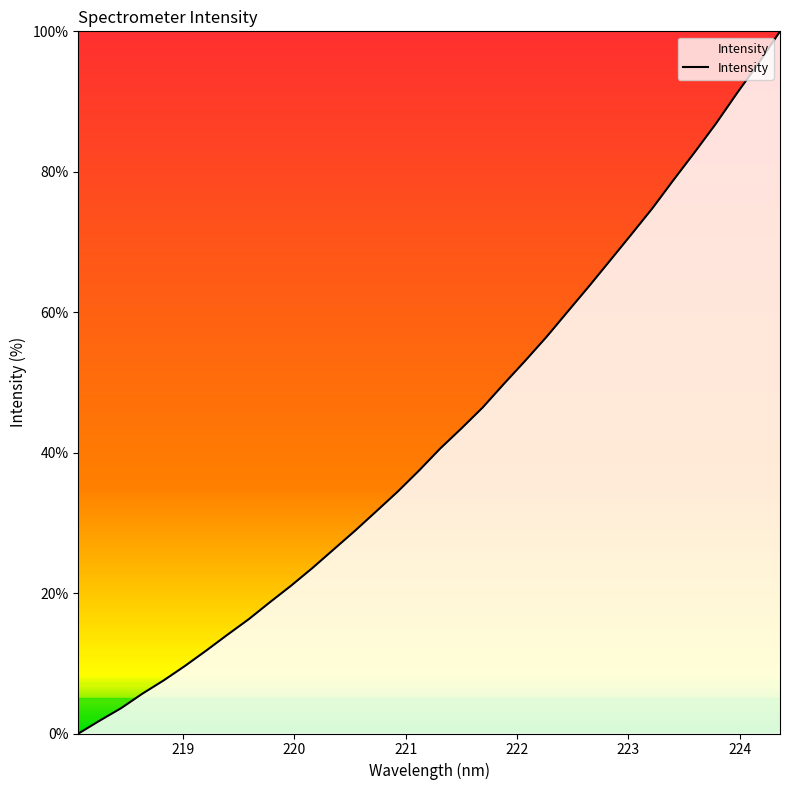

What is the difference between the maximum and minimum values?

100.0